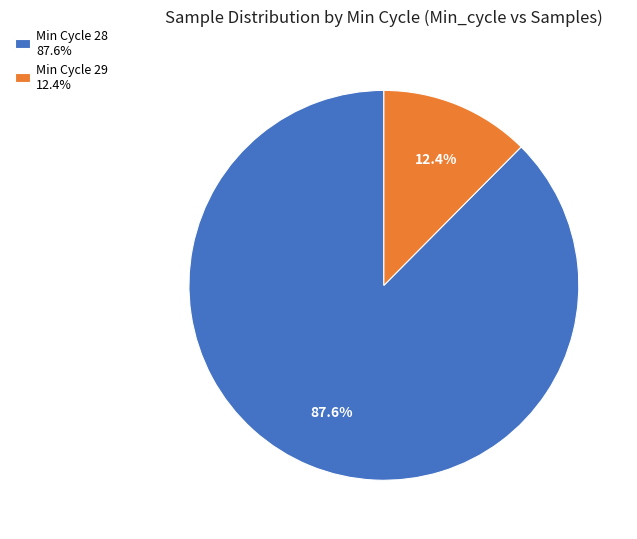

Rank the categories by value from highest to lowest.

Min Cycle 28 87.6%, Min Cycle 29 12.4%